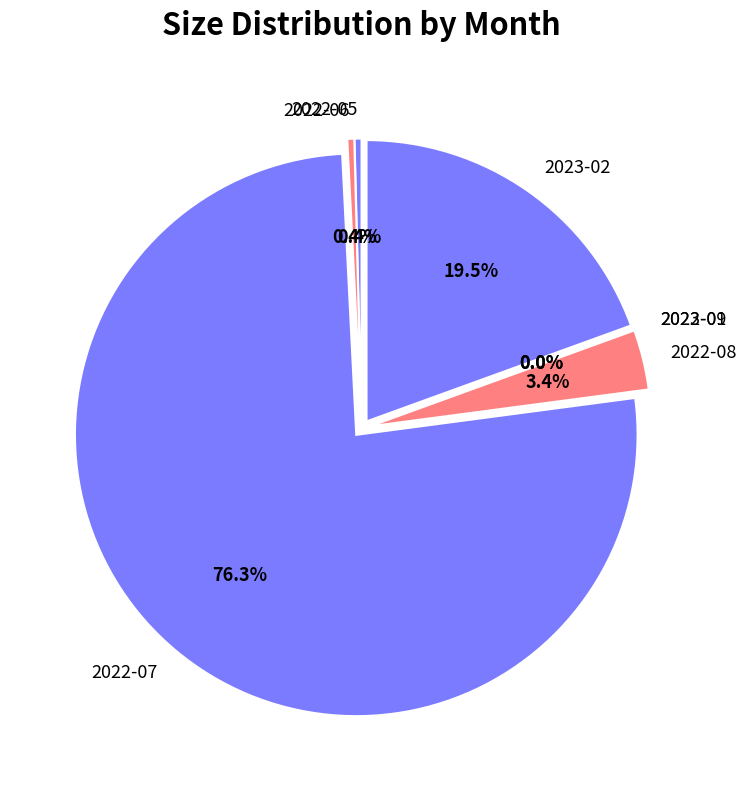

Is it true that 2022-09 is 7% of the pie?

False